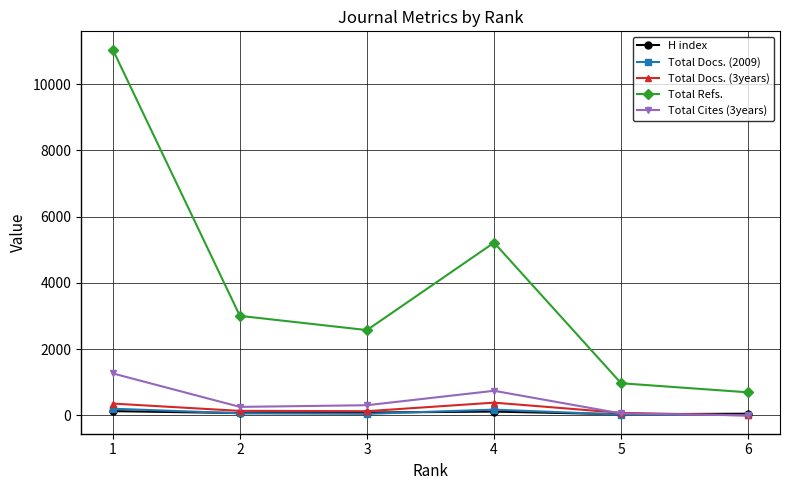

At which category does Total Refs. reach its first local valley?

3